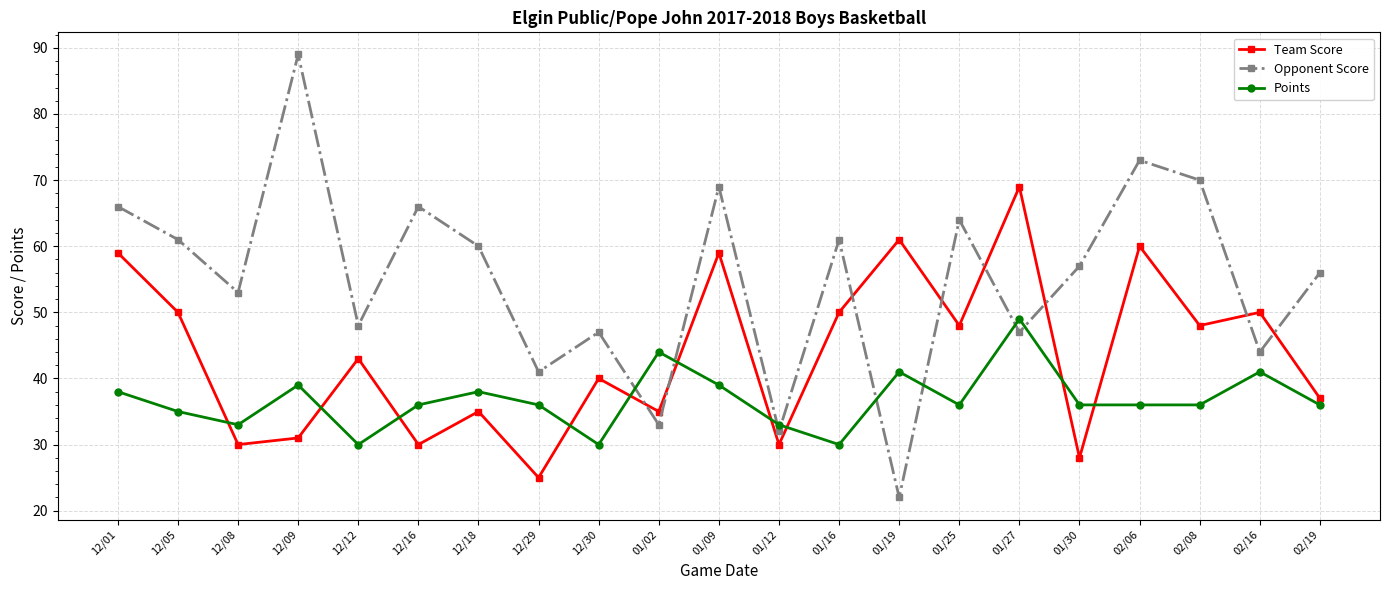

At which category is the sum across all series the highest?

02/06